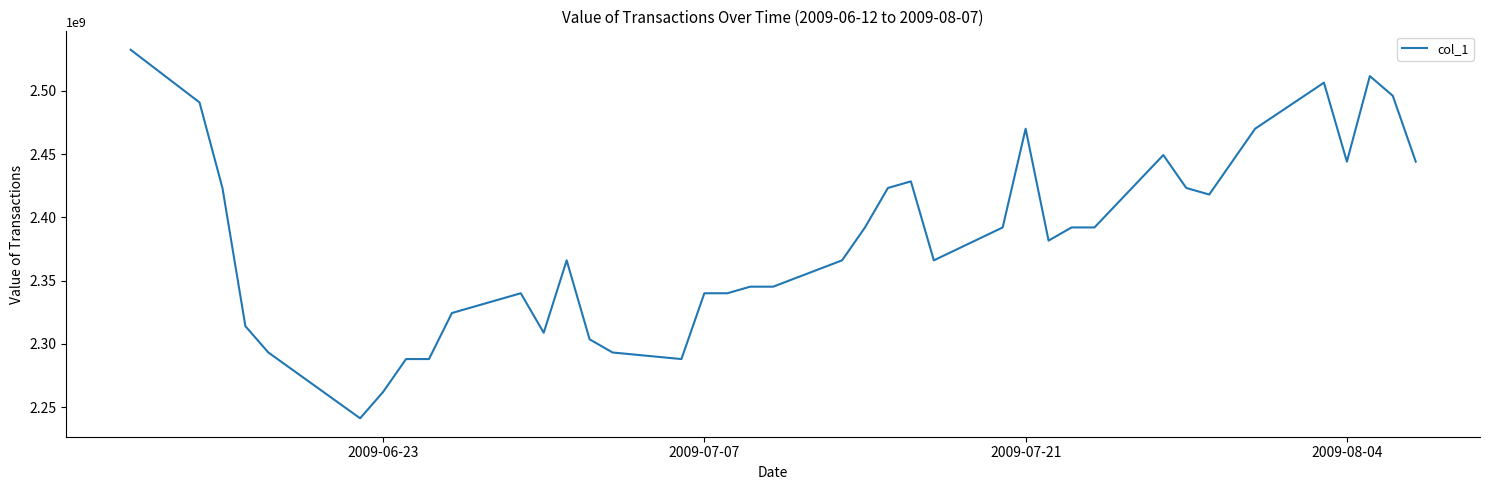

What is the difference between the second highest and minimum values?

270400000